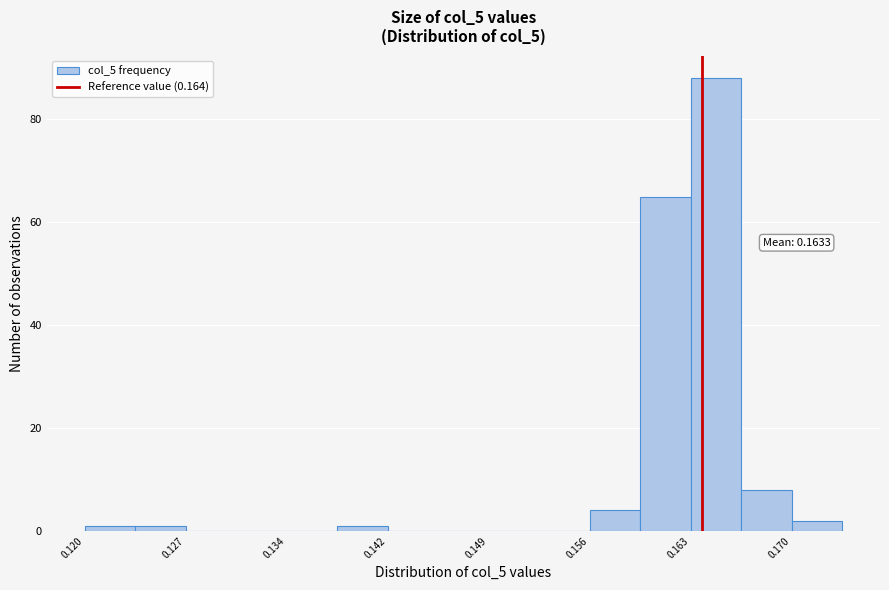

Around what value on the x-axis is the tallest bar? Give the approximate position of its centre, as read against the axis.

0.165